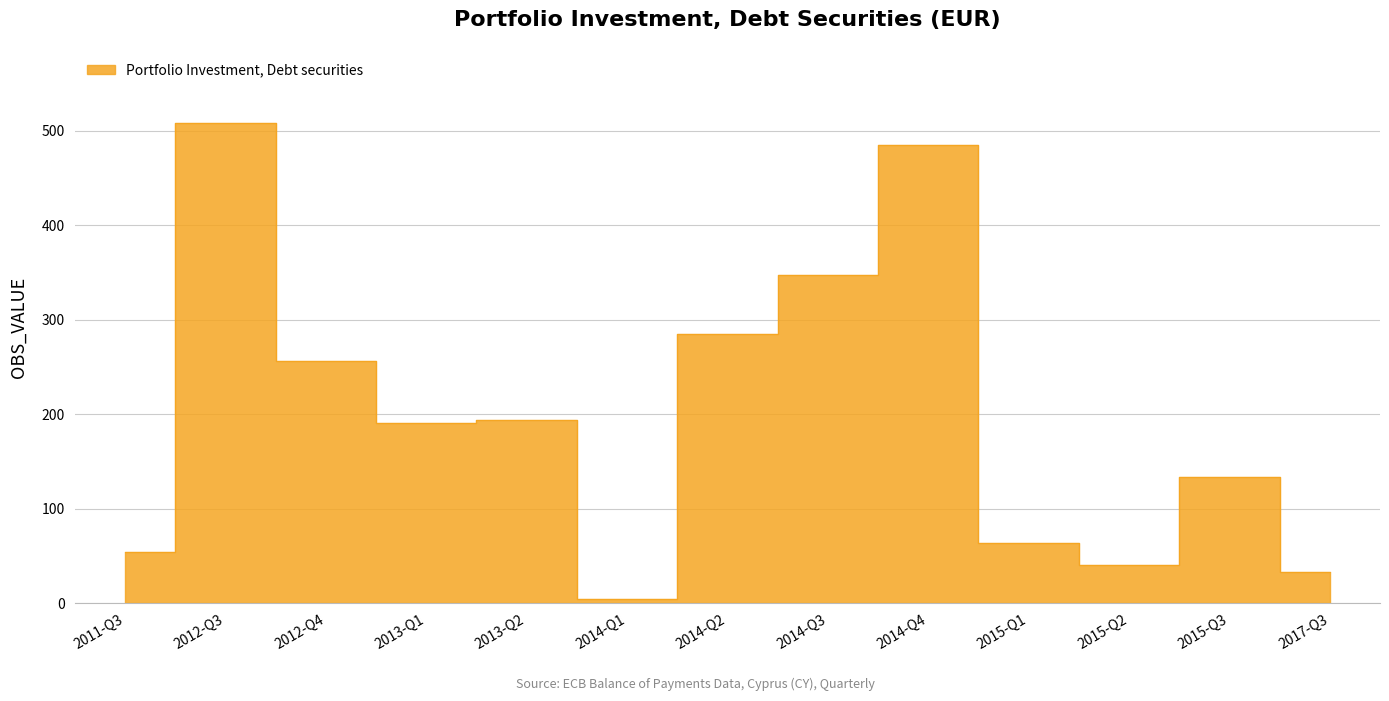

Which category has the highest value across all series?

2012-Q3